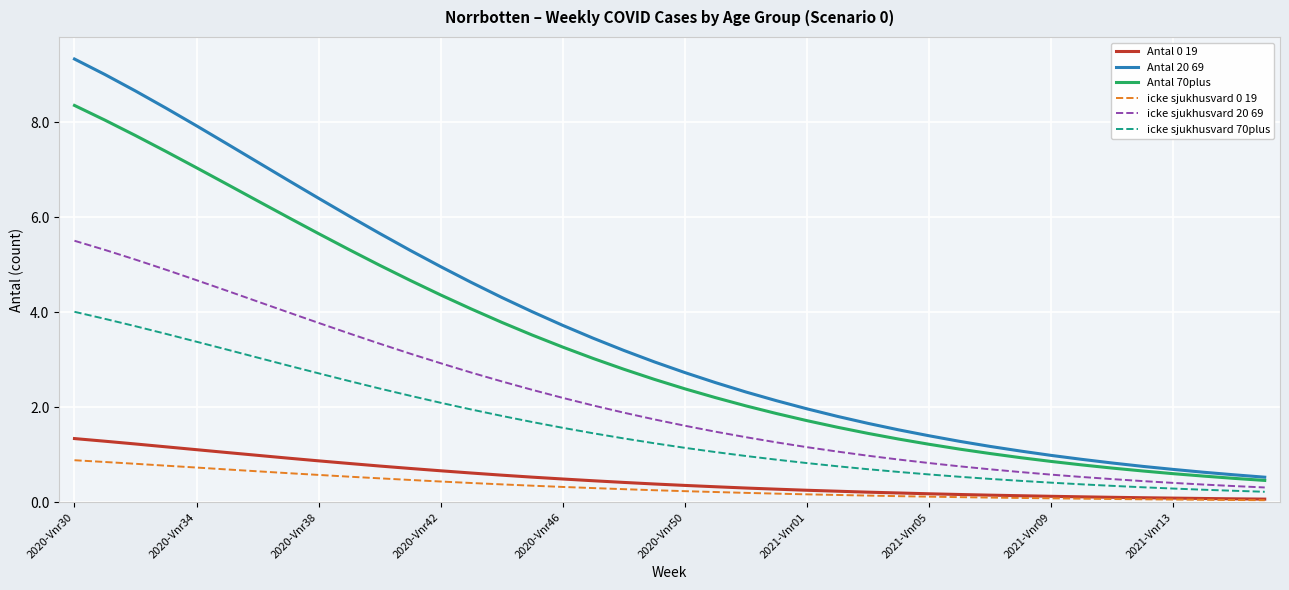

What is the difference between the second highest and minimum values in the Antal 0 19 series?

1.2